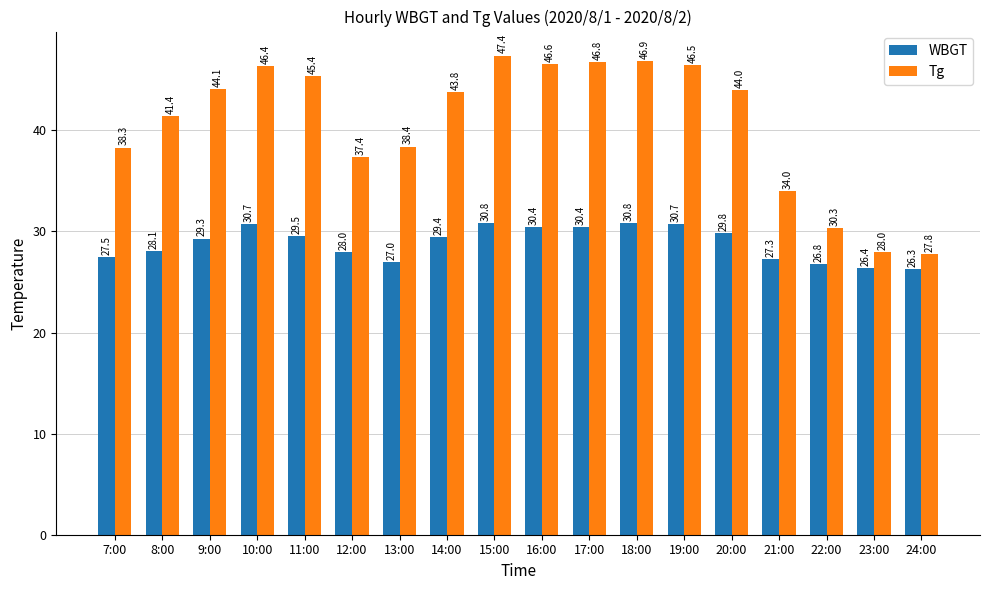

Which series has the largest total across all categories?

Tg